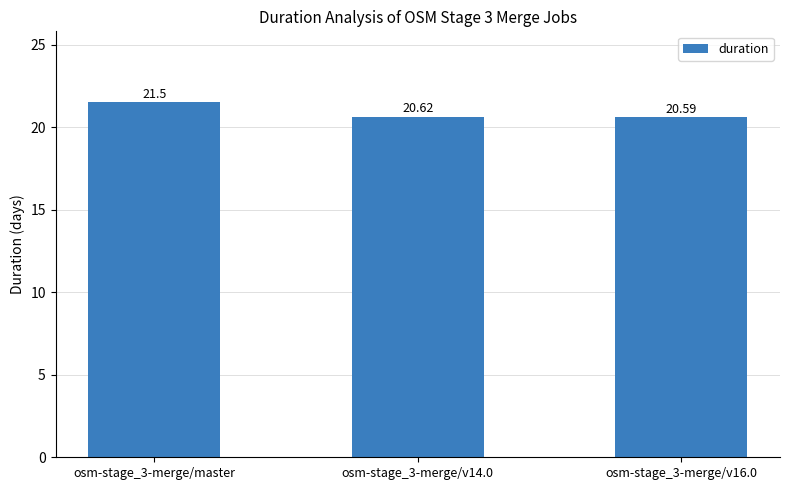

What position from the right is osm-stage_3-merge/v16.0?

1